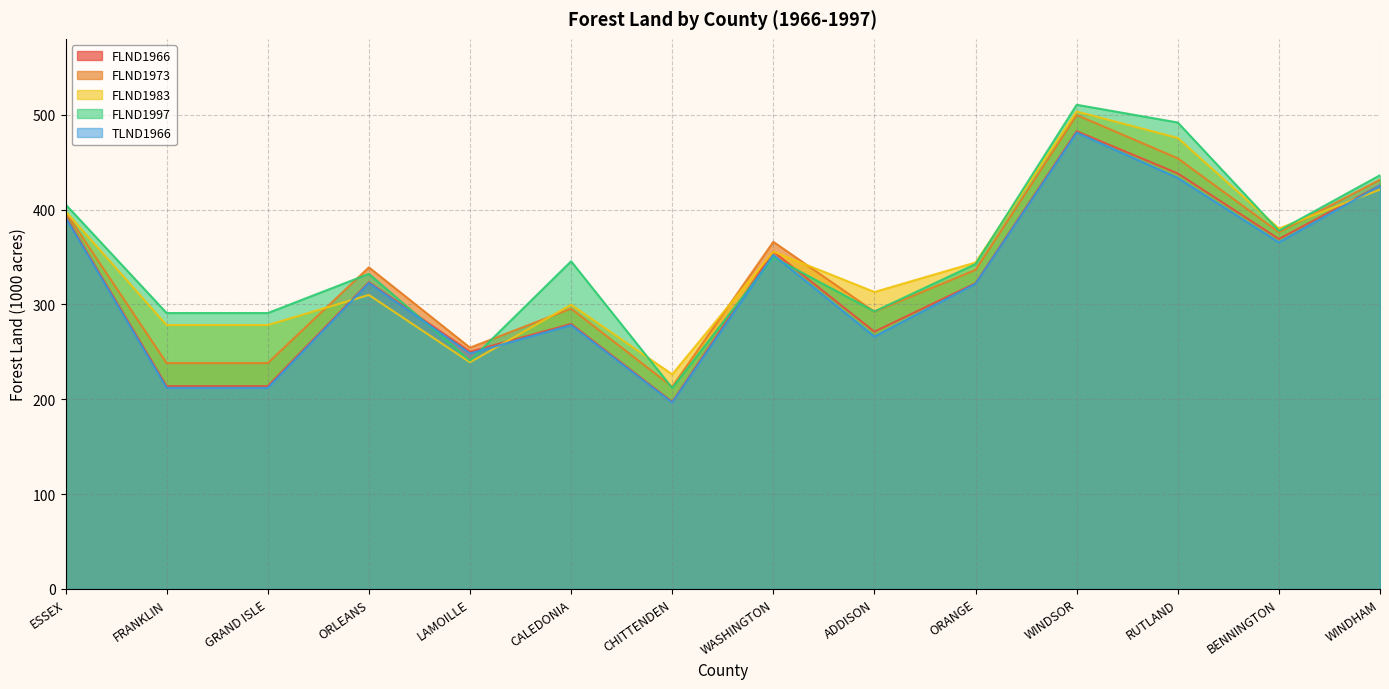

Which series has the widest spread of values?

FLND1997